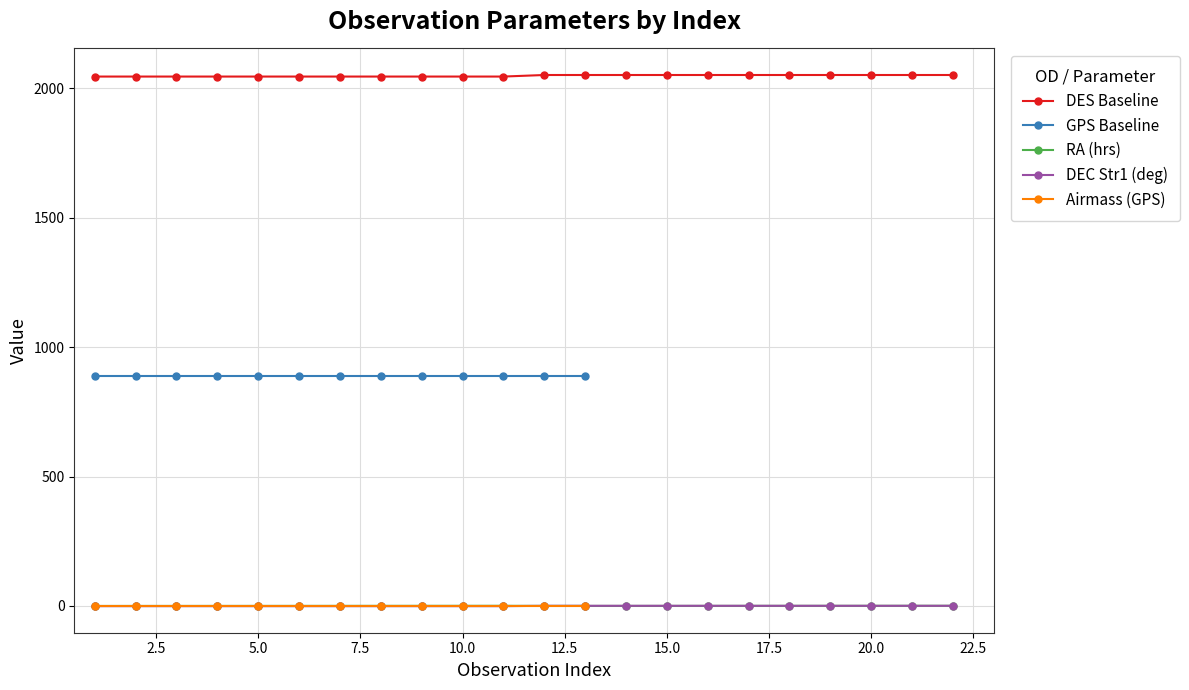

Is it true that GPS Baseline equals 1458.9 at 2009-11-05?

False